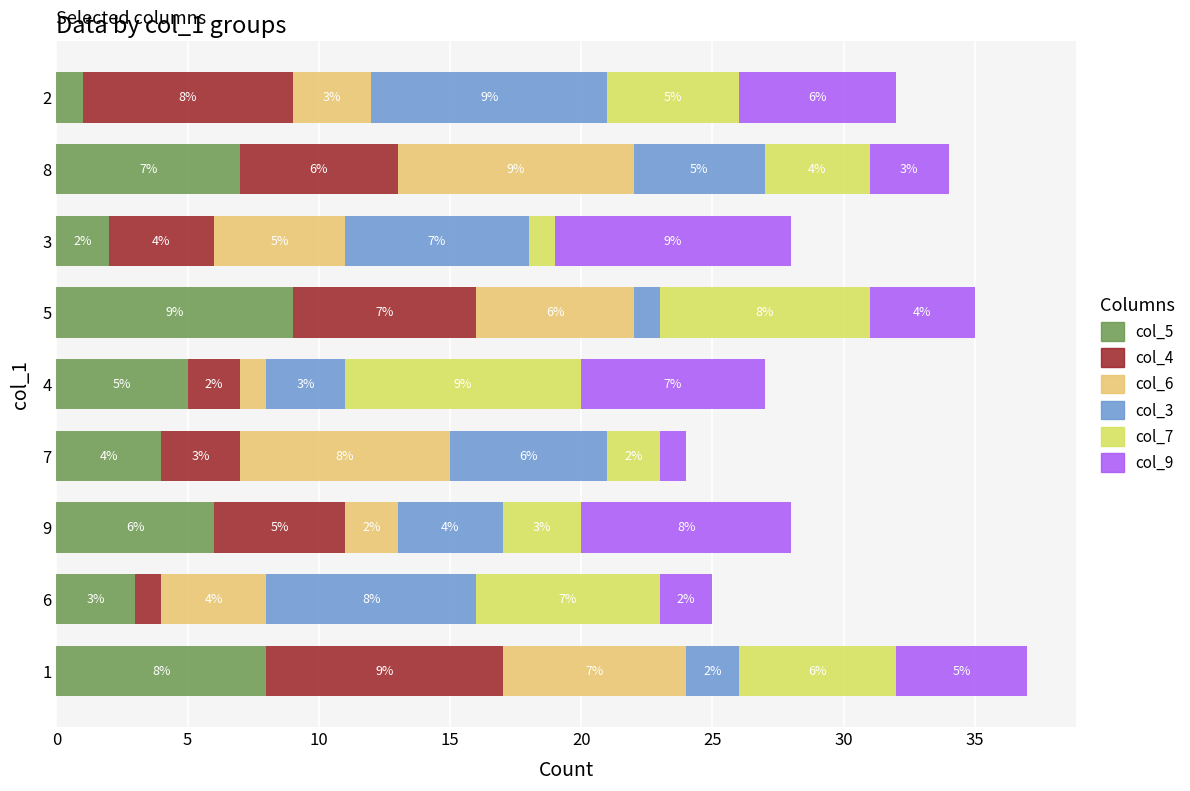

Read the col_5 value at 5.

9